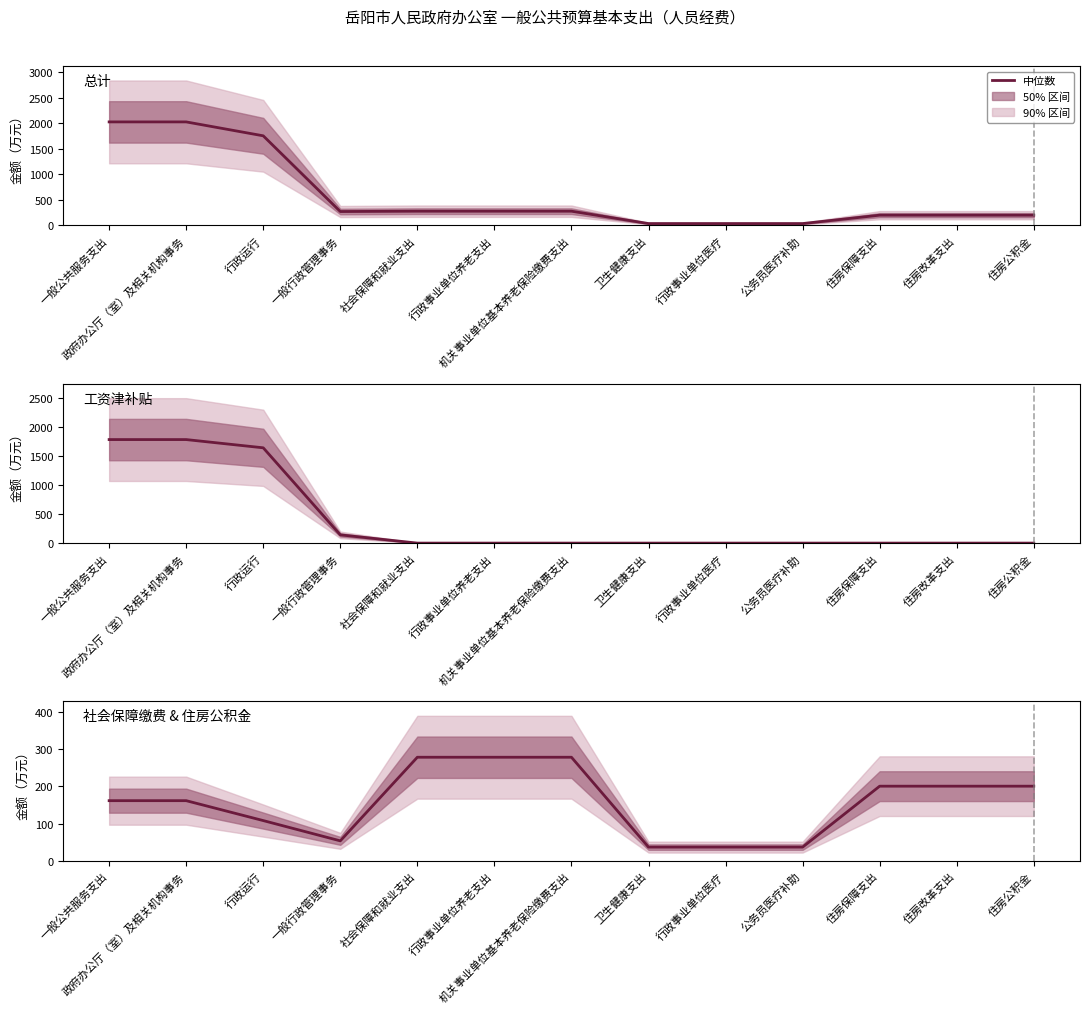

True or false: 总计 and 社会保障缴费 & 住房公积金 cross at least once.

False